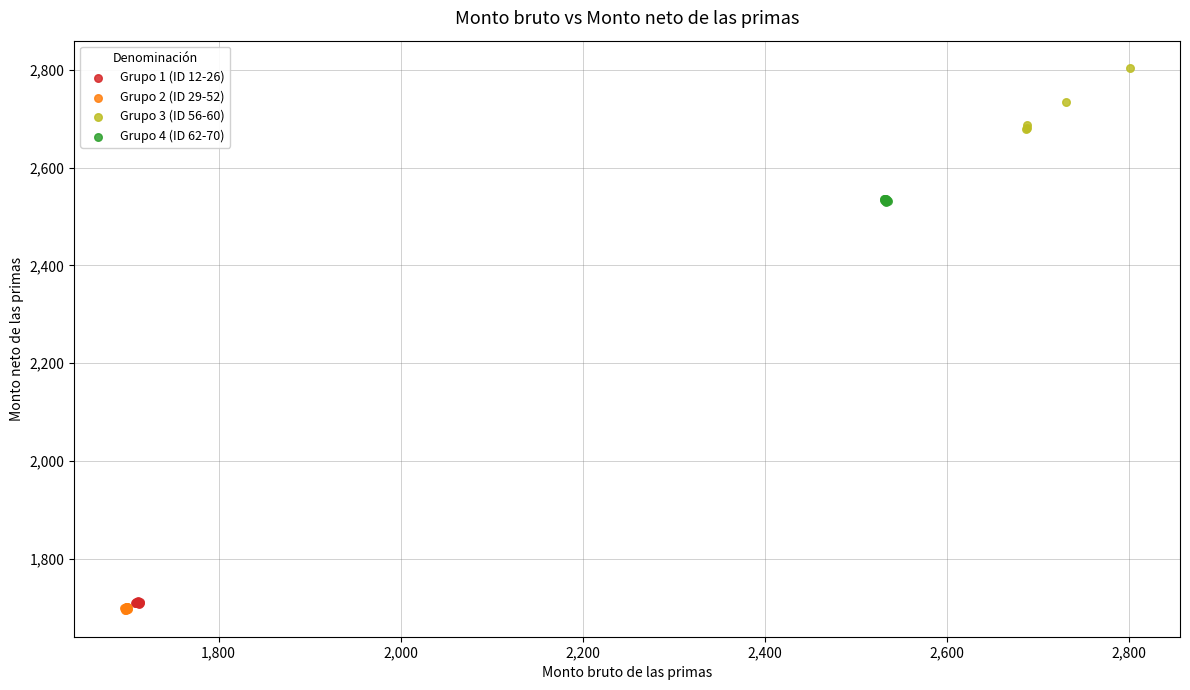

Which series has the widest spread of Y values?

Grupo 3 (ID 56-60)